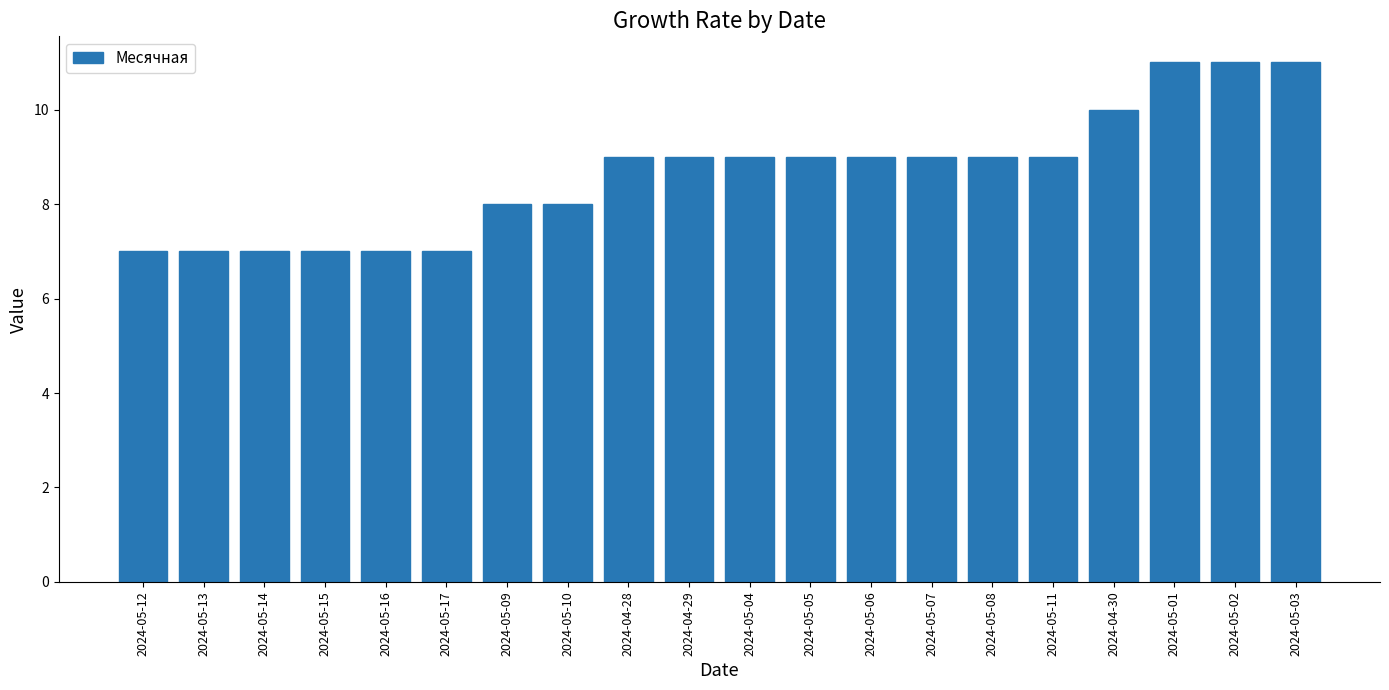

The chart shows a value of 7 at 2024-05-12. True or false?

True